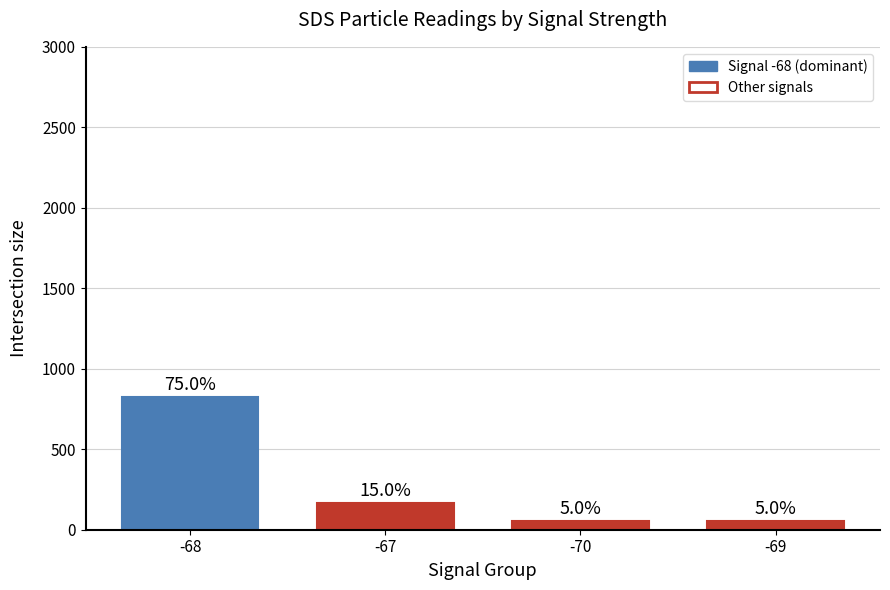

Does the chart contain any negative values?

No